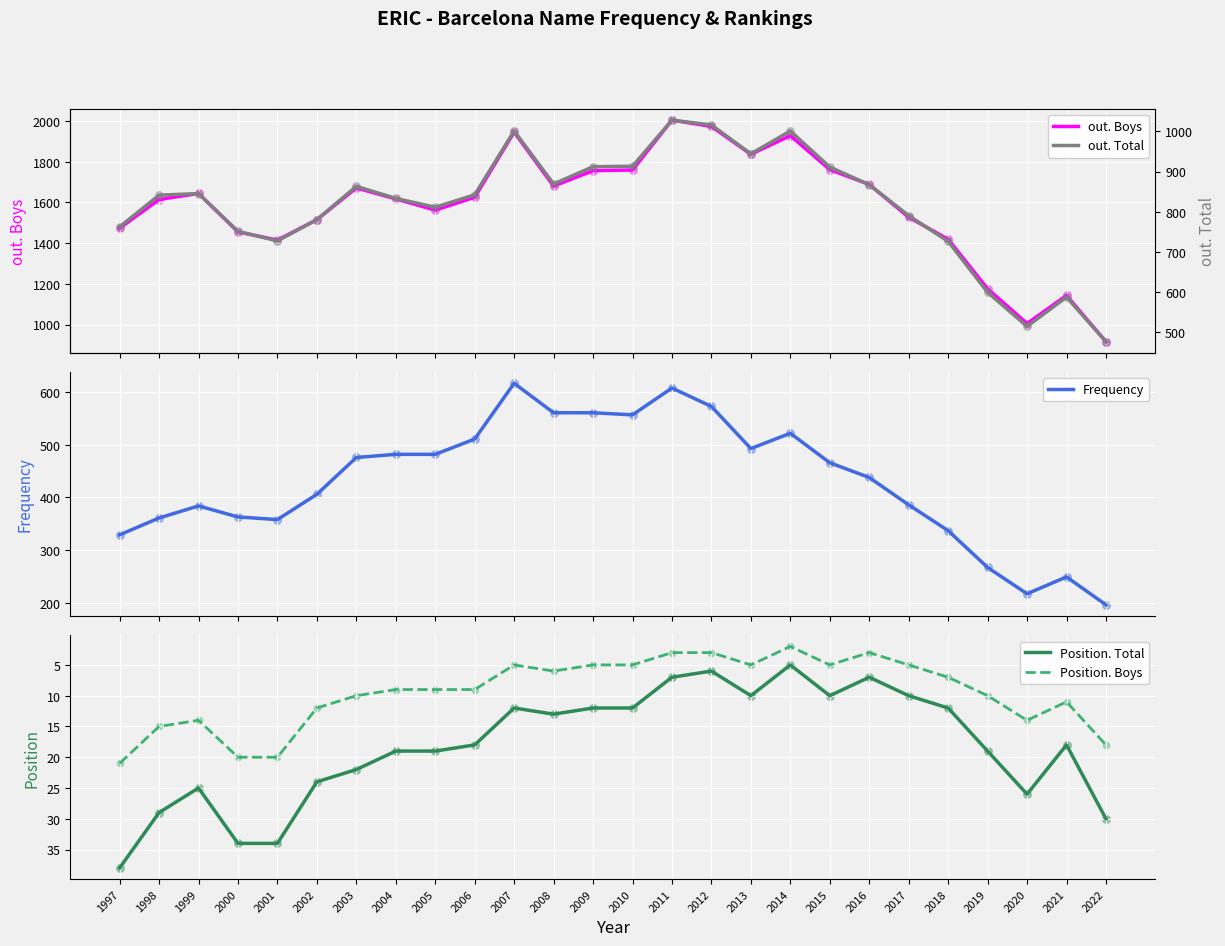

Is the value of Frequency at 2019 greater than the value of out. Boys at 2006?

No